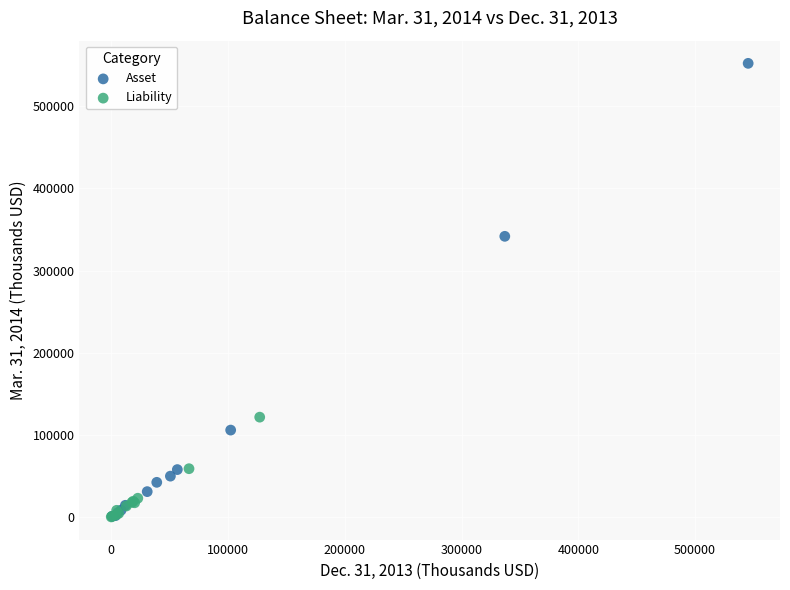

Which series has the largest Y range (max minus min)?

Asset